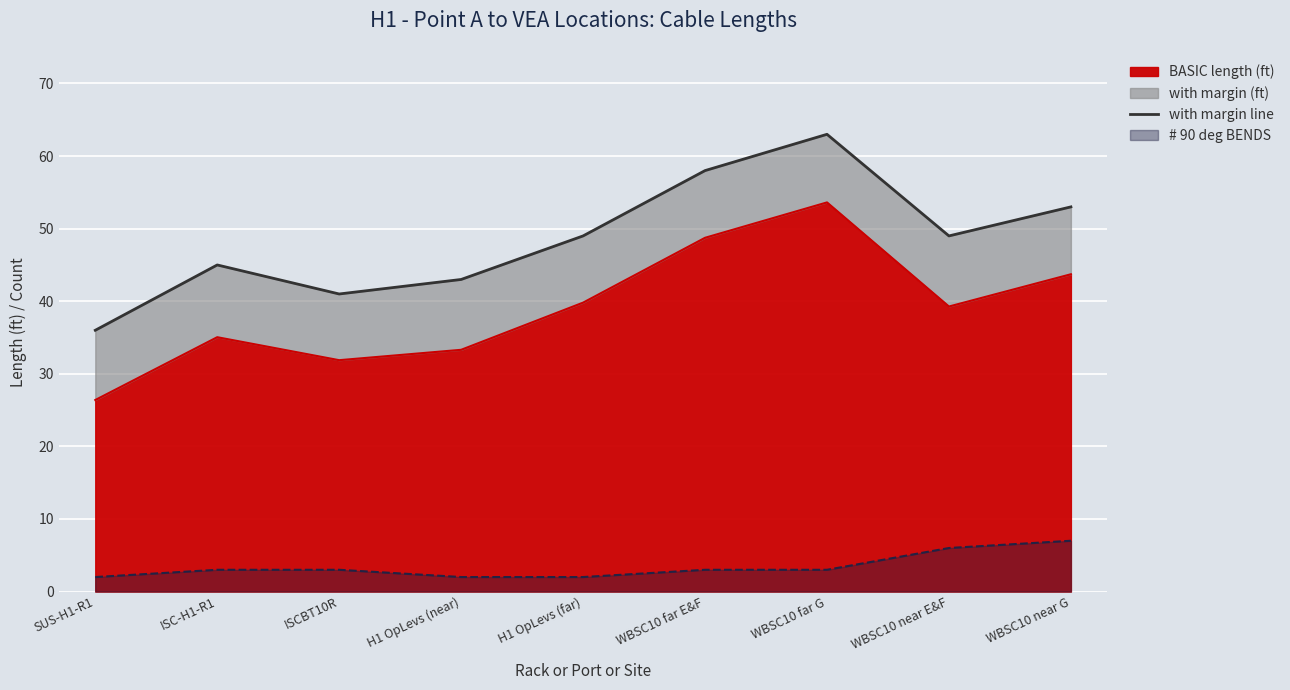

Where does the data first go above 49?

WBSC10 far E&F